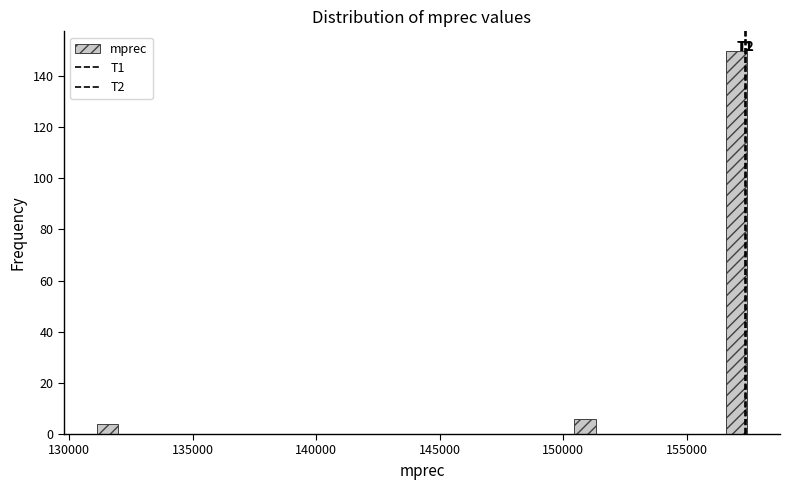

Around what value on the x-axis is the tallest bar? Give the approximate position of its centre, as read against the axis.

157000